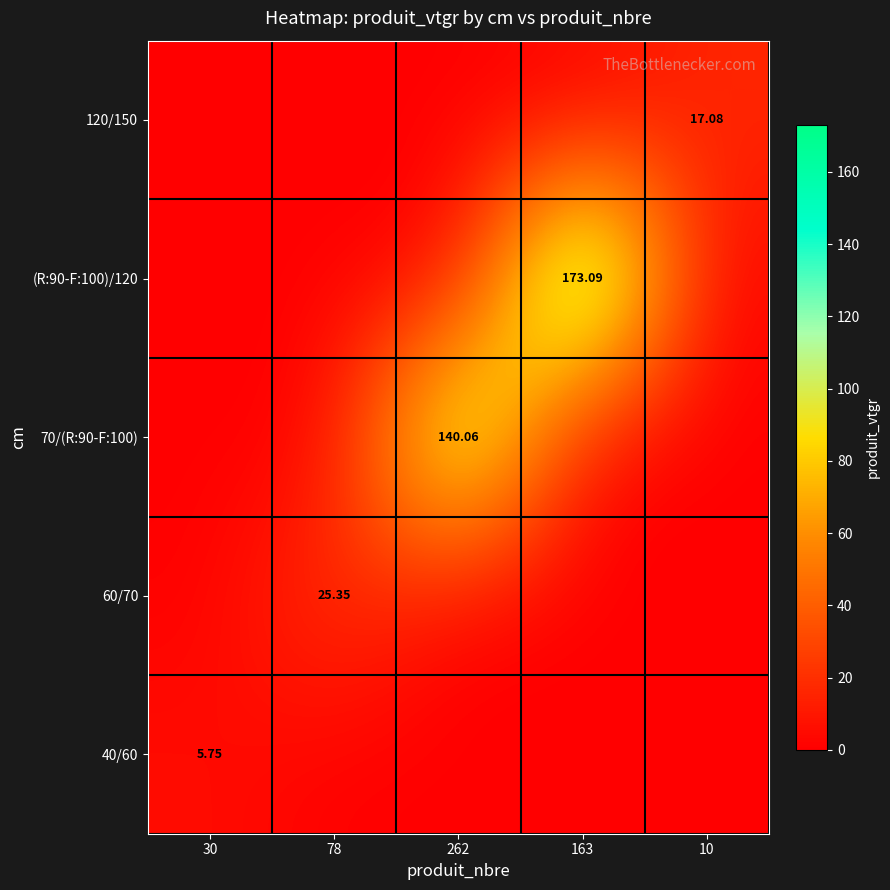

What is the difference between the highest and lowest values at 30?

5.7